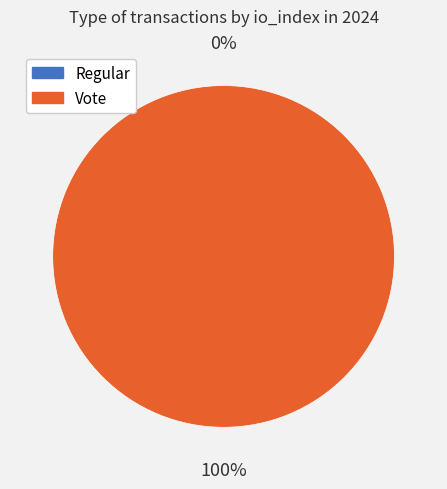

What is the largest slice in the pie chart?

Vote